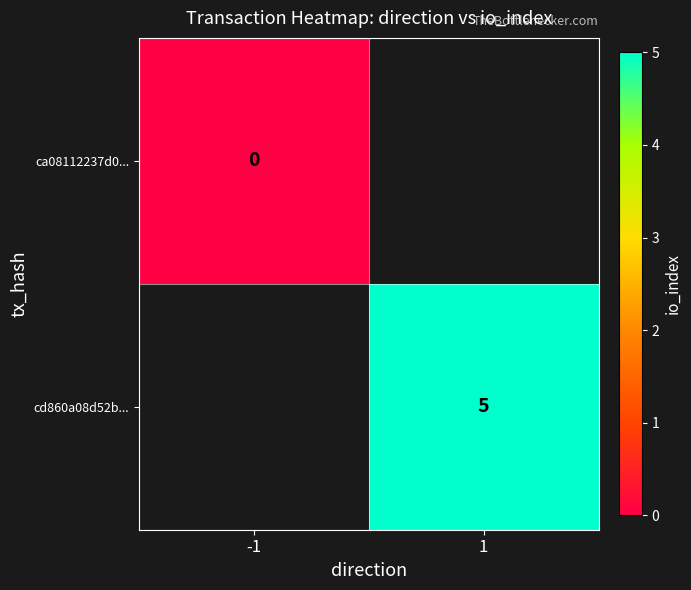

True or false: cd860a08d52b... has a value of 5 at 1.

True